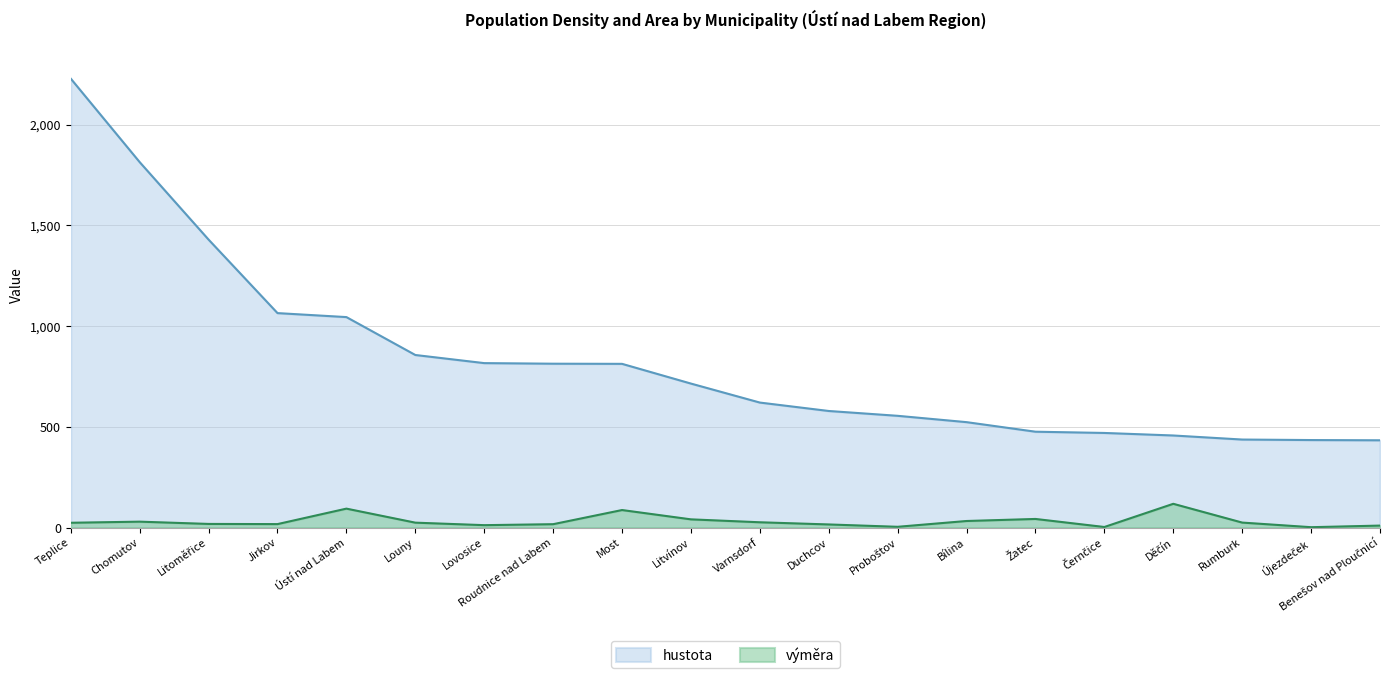

What are all the series names shown in the legend?

hustota, výměra